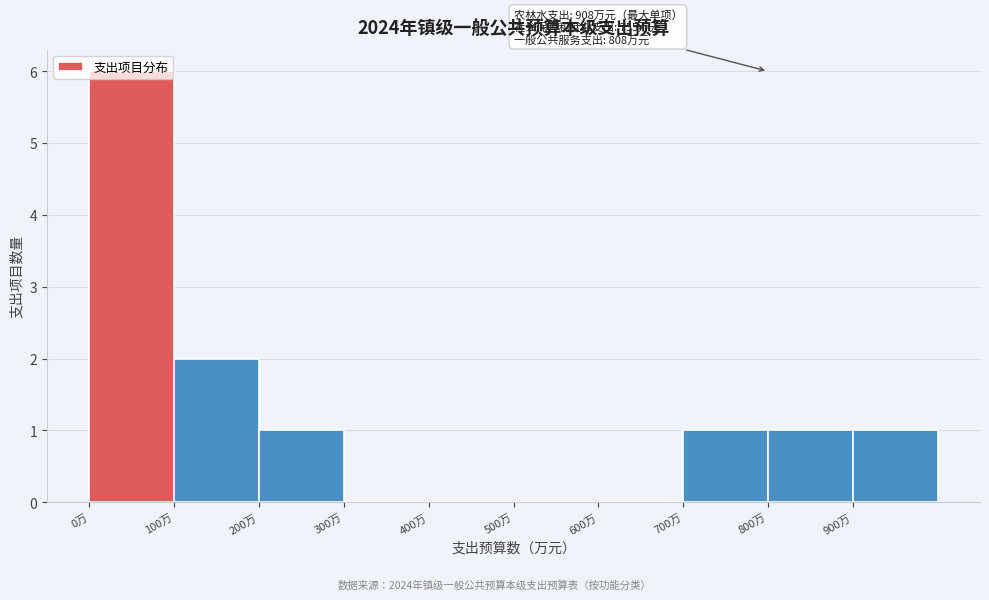

Over which range of the x-axis is the bar tallest?

0 to 100